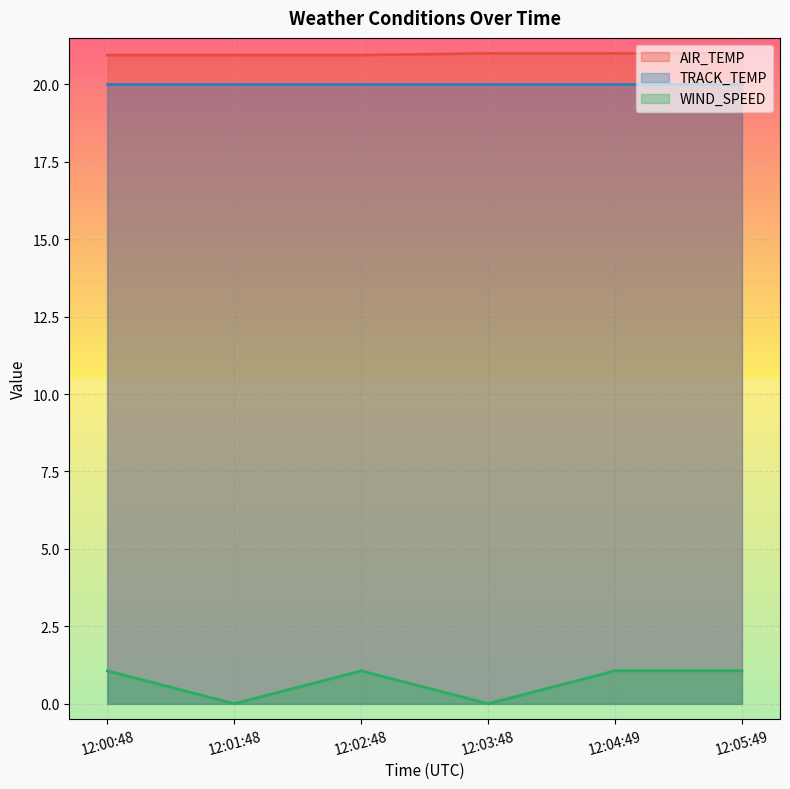

What are all the series names shown in the legend?

AIR_TEMP, TRACK_TEMP, WIND_SPEED